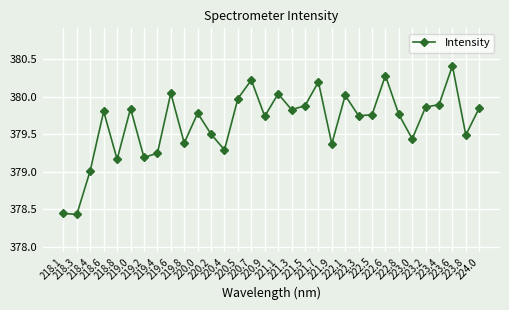

Count the number of categories in the chart.

32